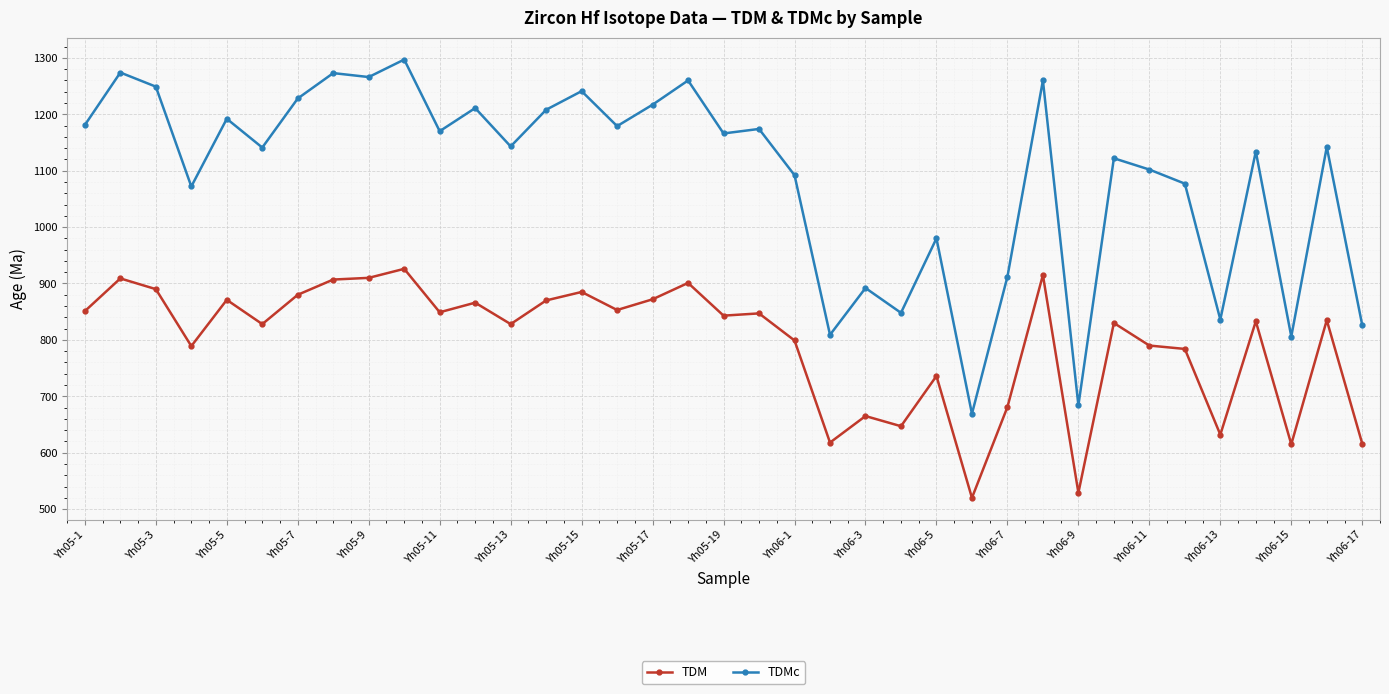

Which series has the largest range (max minus min)?

TDMc